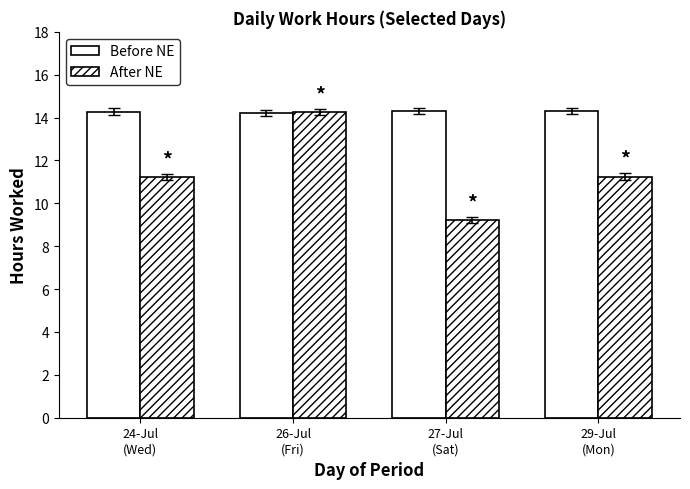

Reading left to right, what are all the values shown in this chart?

Before NE: 14.3	14.2	14.3	14.3
After NE: 11.2	14.3	9.2	11.2